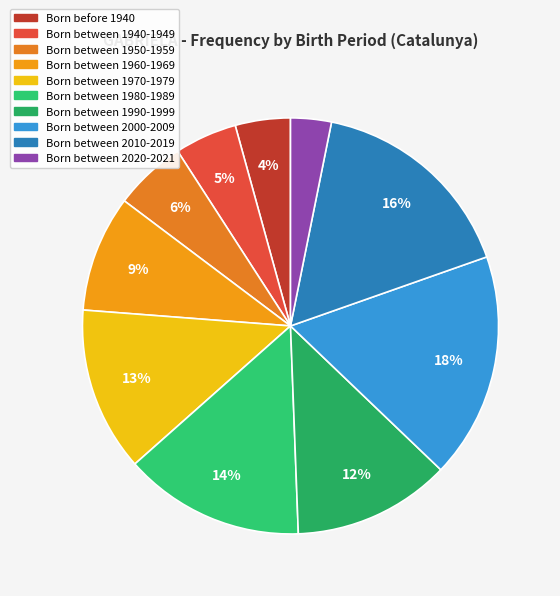

To the nearest percent, what is the difference between the Born before 1940 and Born between 2010-2019 slice percentages?

12%